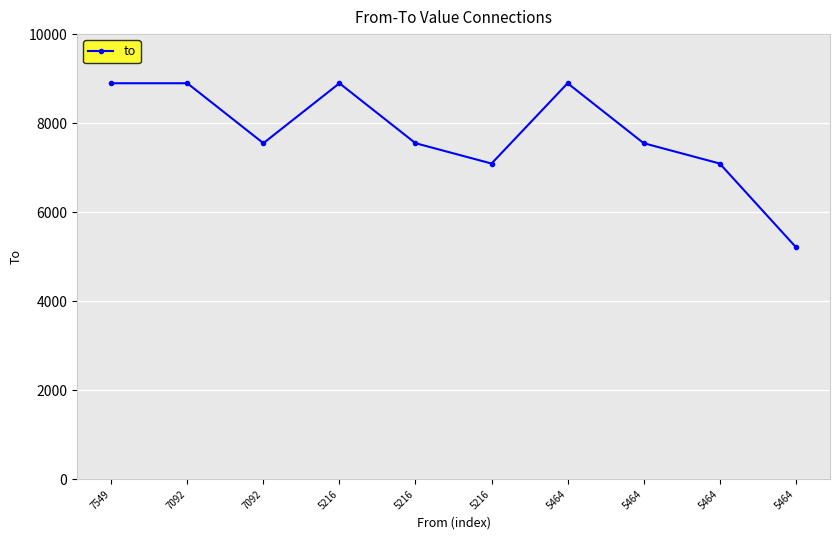

Is this an area chart (filled region under the line)?

No